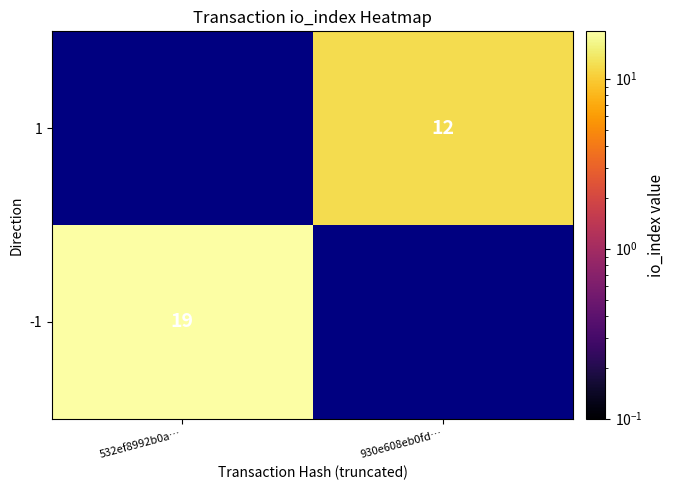

At how many categories does at least one series exceed 13?

1